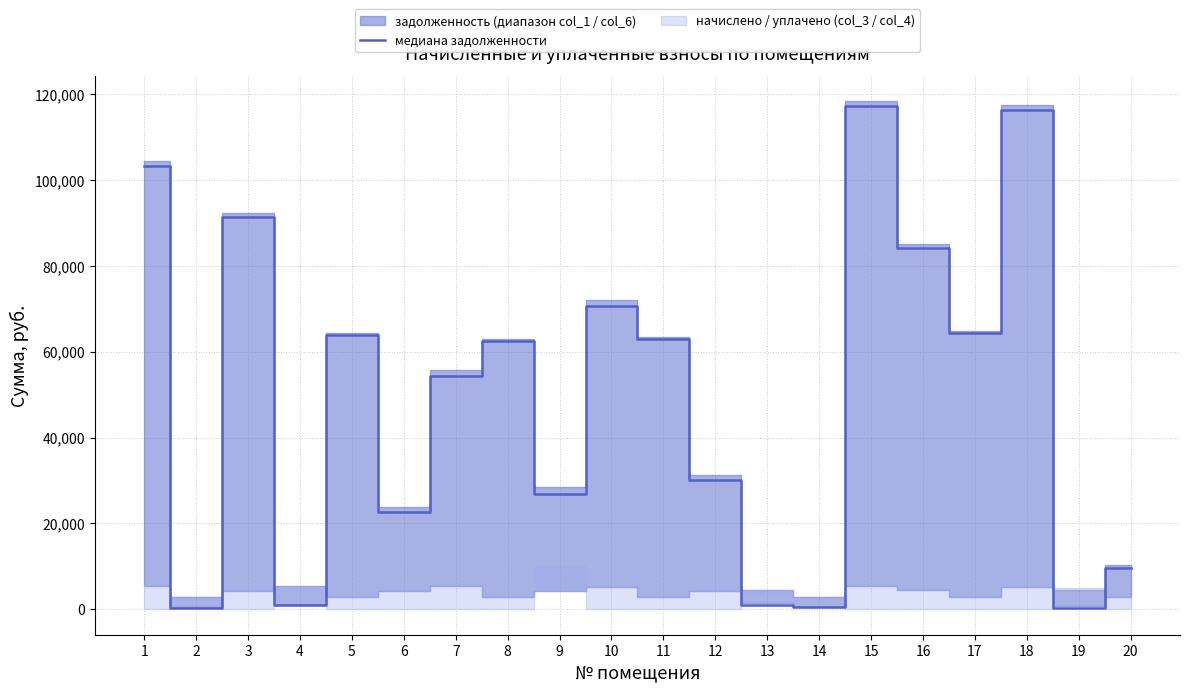

Where is the first local maximum?

3